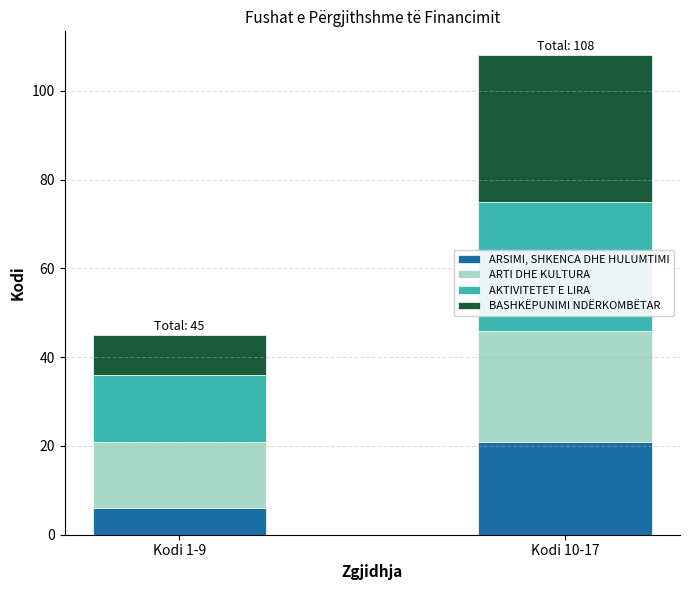

What is the highest value of the ARSIMI, SHKENCA DHE HULUMTIMI series?

21